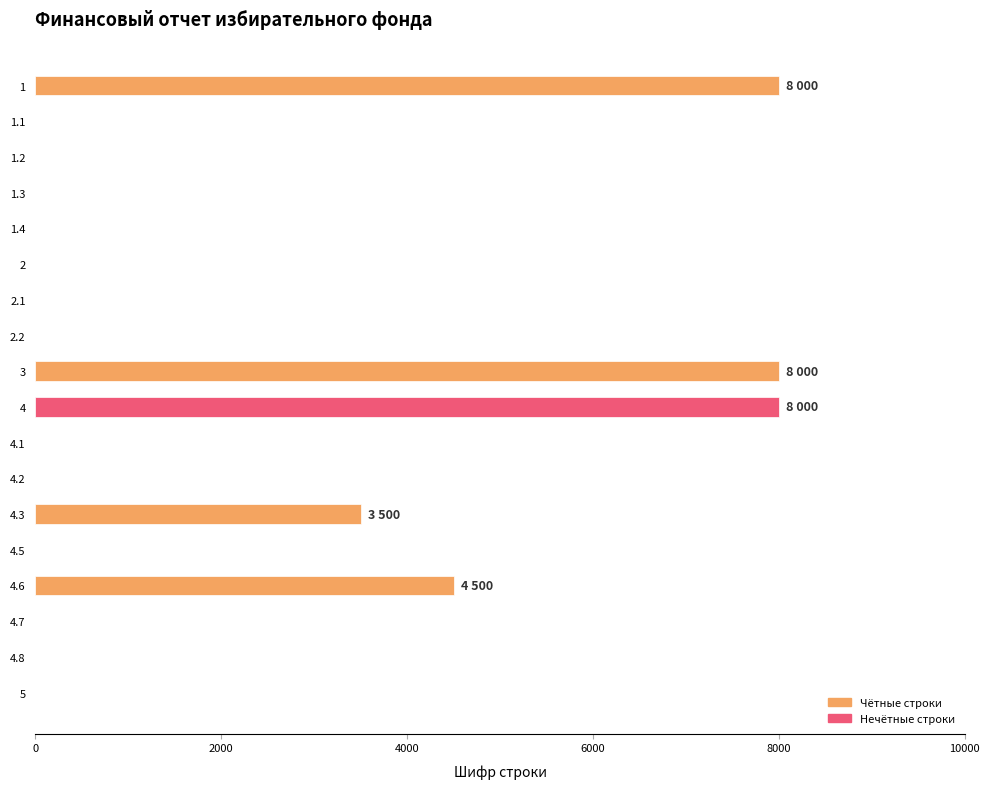

What is the maximum value shown in the chart?

8000